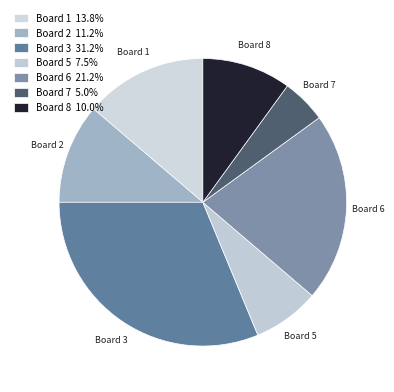

Is there any slice that represents more than half of the pie?

No